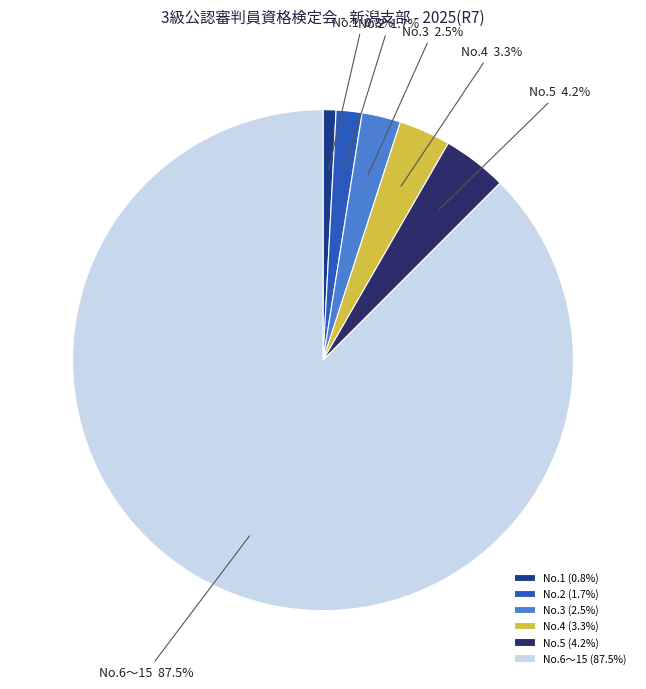

Count the number of slices in the pie.

6